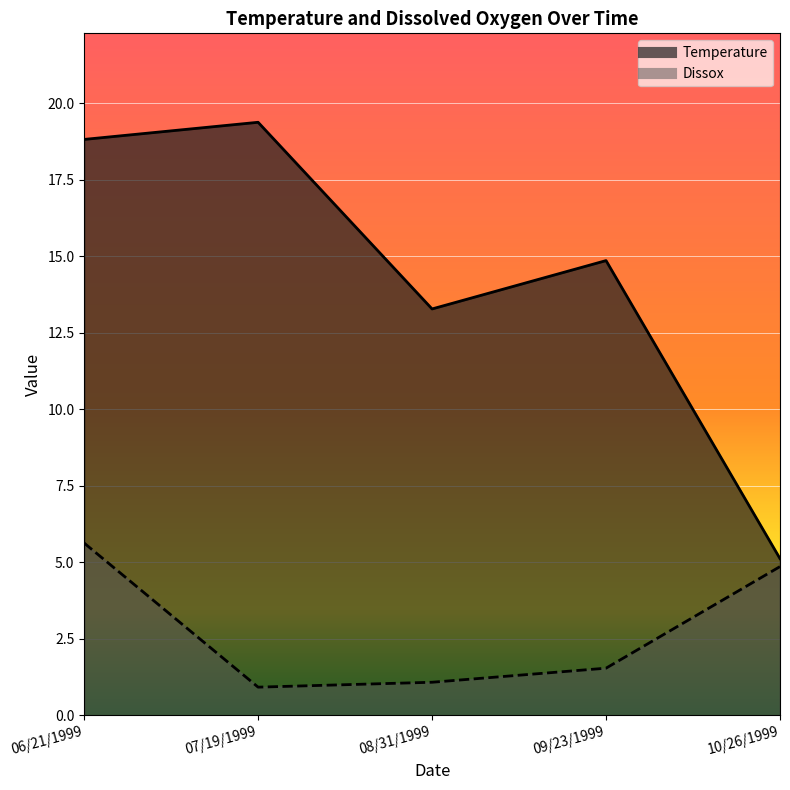

Reading left to right, extract all data points from this chart.

Temperature: 06/21/1999=18.8	07/19/1999=19.4	08/31/1999=13.3	09/23/1999=14.9	10/26/1999=5.1
Dissox: 06/21/1999=5.6	07/19/1999=0.9	08/31/1999=1.1	09/23/1999=1.5	10/26/1999=4.9